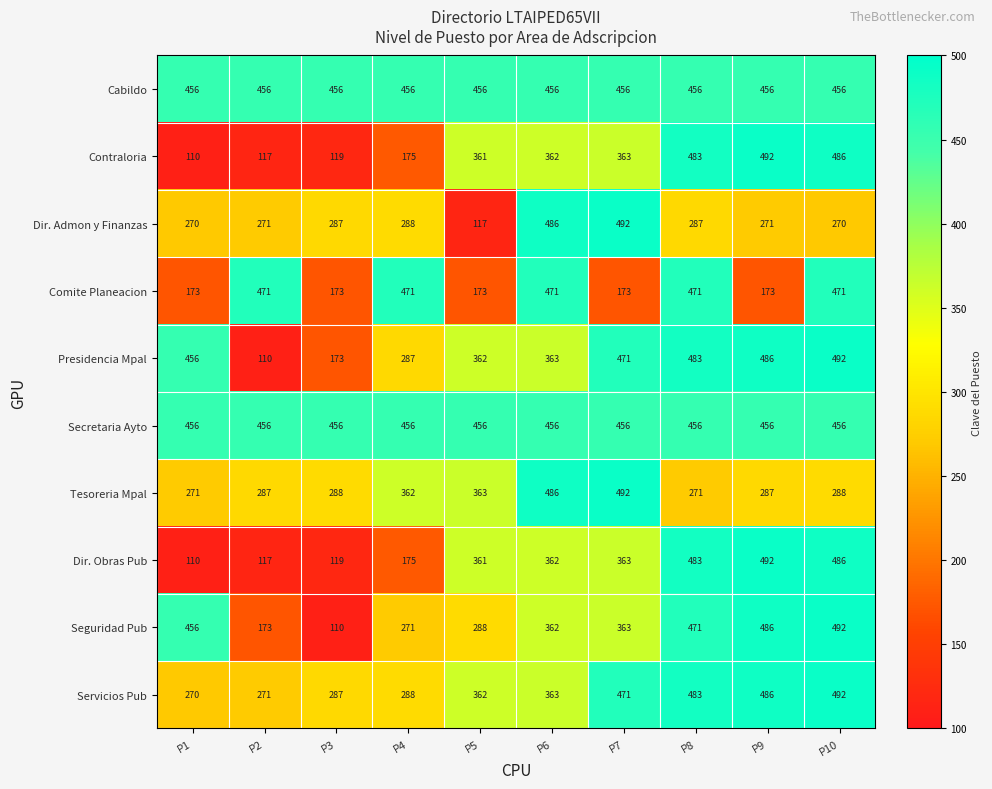

What is the total value across all series at P1?

3028